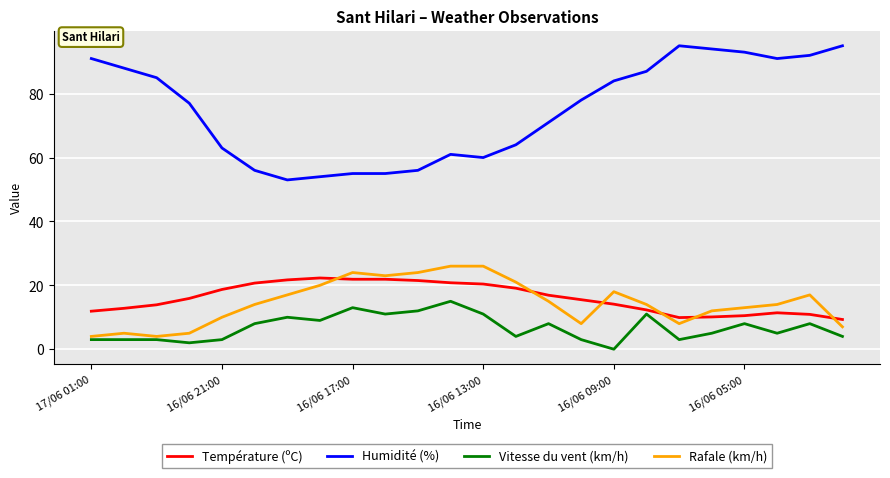

Which series has the largest total across all categories?

Humidité (%)